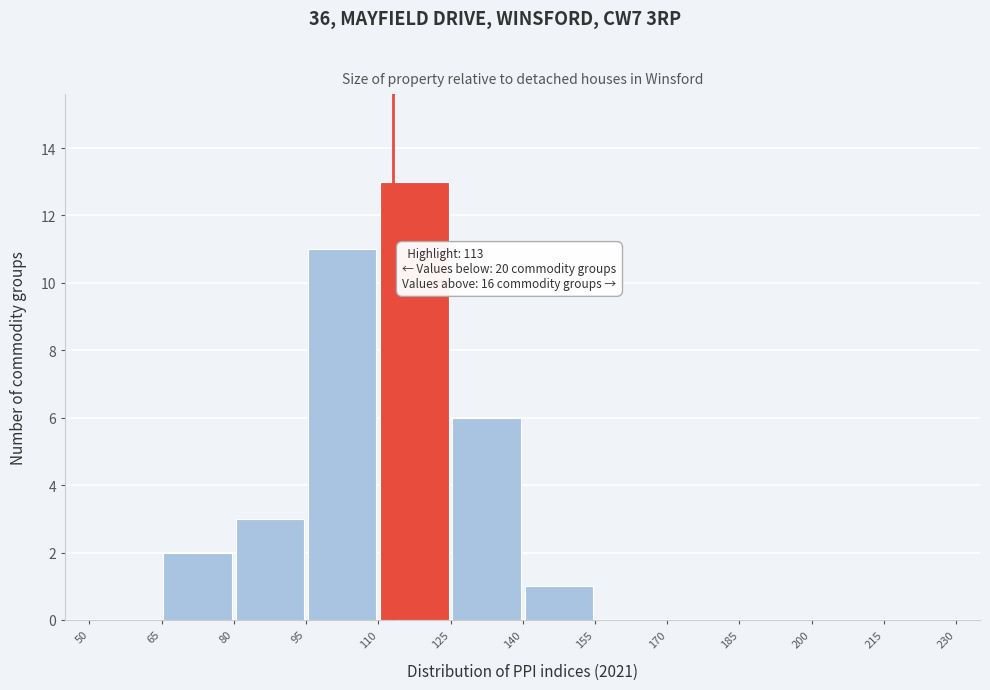

Over which range of the x-axis is the bar tallest?

110 to 125